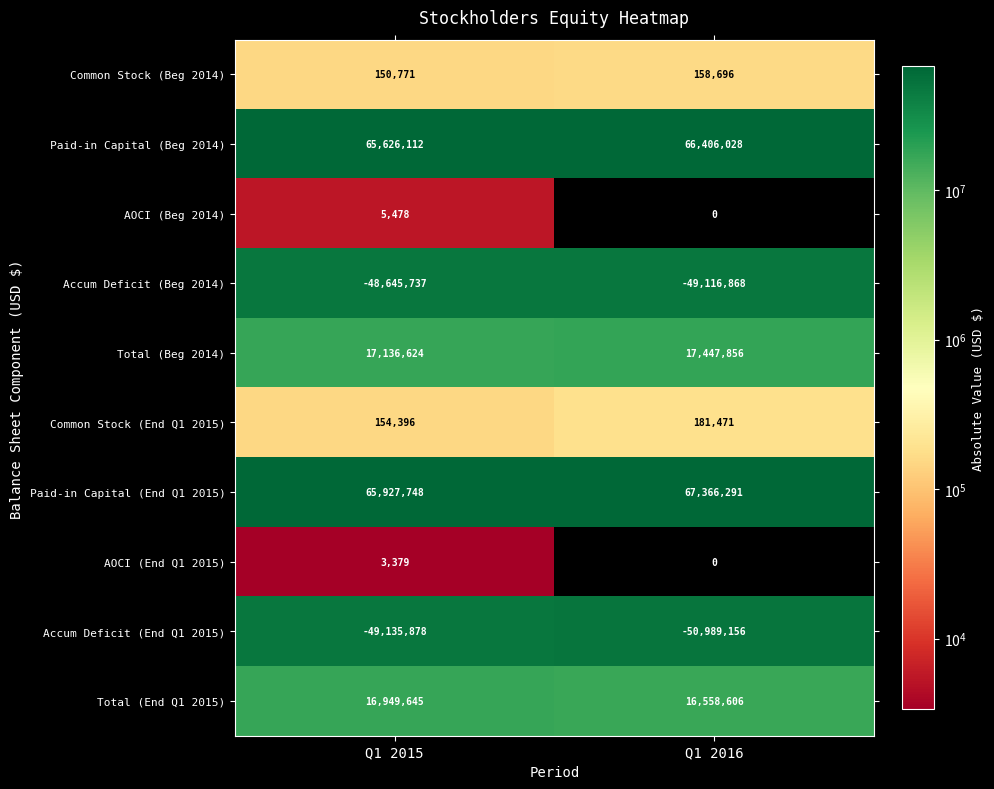

What is the sum of the AOCI (Beg 2014) values at Q1 2015 and Q1 2016?

5478